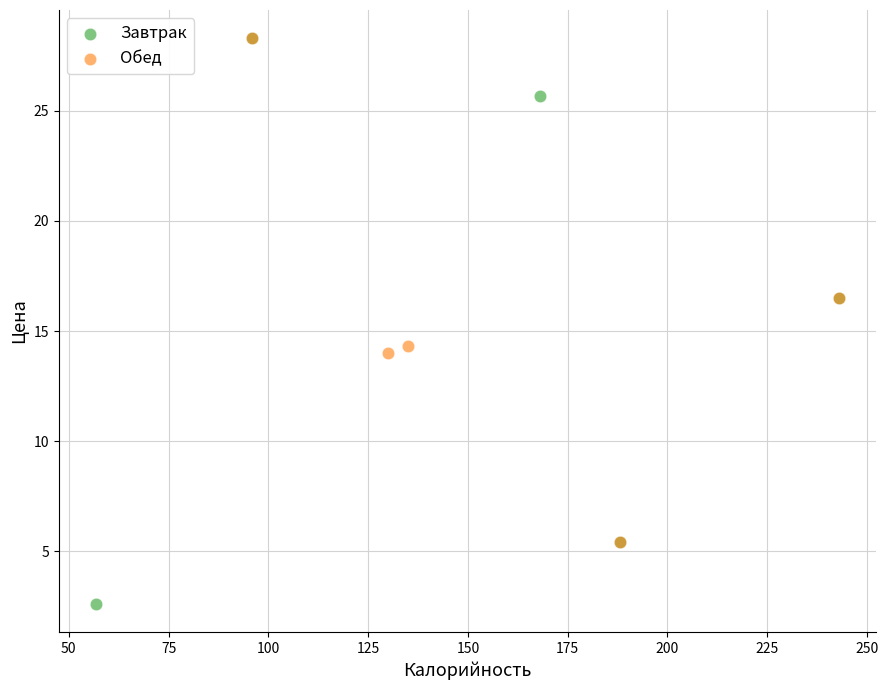

Which series contains the lowest Y value?

Завтрак